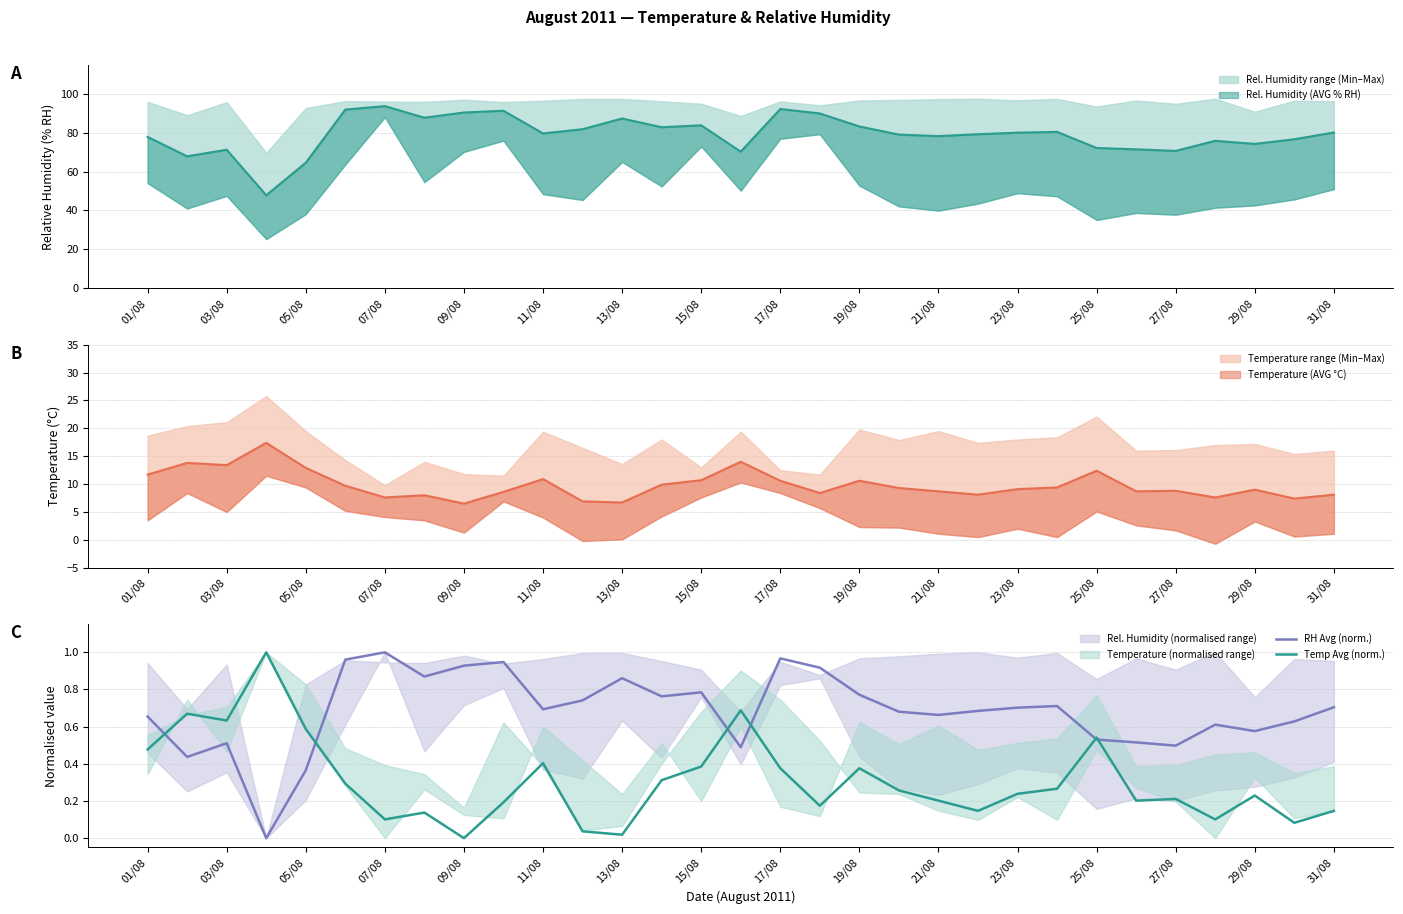

Reading left to right, what are all the values shown in this chart?

RH Avg (norm.): 0.7	0.4	0.5	0.0	0.4	1.0	1.0	0.9	0.9	0.9	0.7	0.7	0.9	0.8	0.8	0.5	1.0	0.9	0.8	0.7	0.7	0.7	0.7	0.7	0.5	0.5	0.5	0.6	0.6	0.6	0.7
Temp Avg (norm.): 0.5	0.7	0.6	1.0	0.6	0.3	0.1	0.1	0.0	0.2	0.4	0.0	0.0	0.3	0.4	0.7	0.4	0.2	0.4	0.3	0.2	0.1	0.2	0.3	0.5	0.2	0.2	0.1	0.2	0.1	0.1